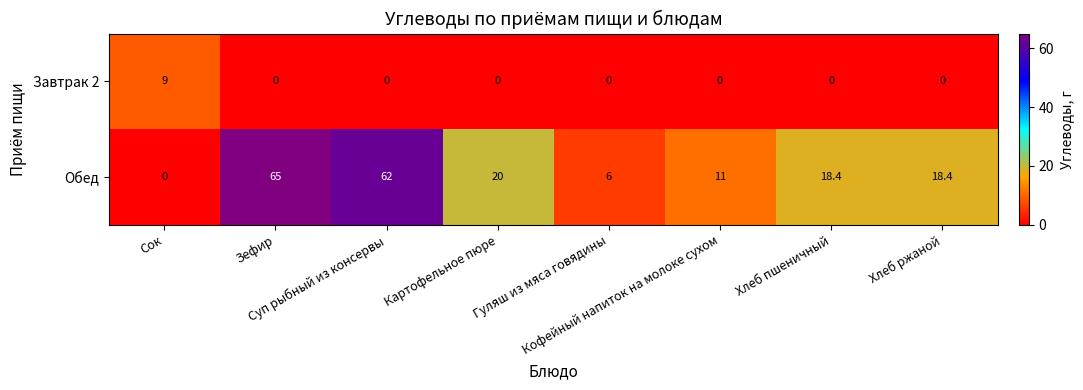

How many values in the Обед series are below 18?

3